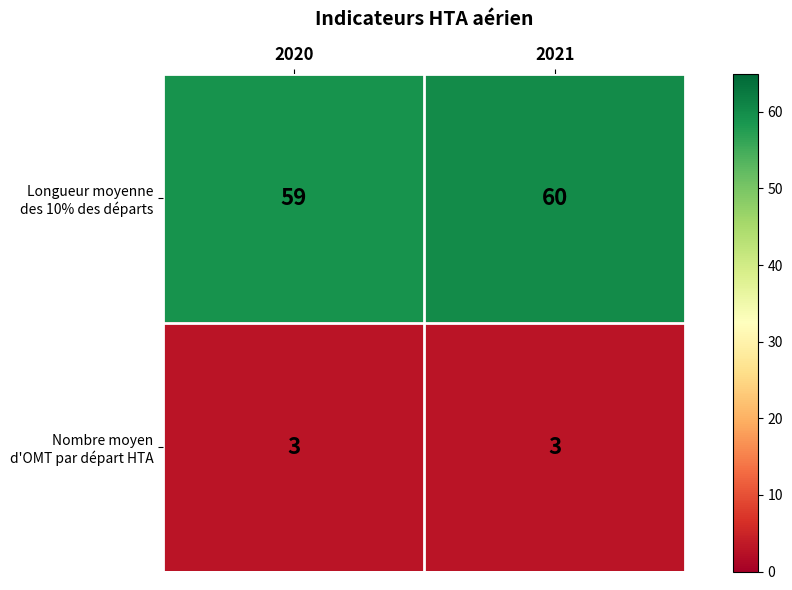

What is the spread (max minus min) of values at 2021?

57